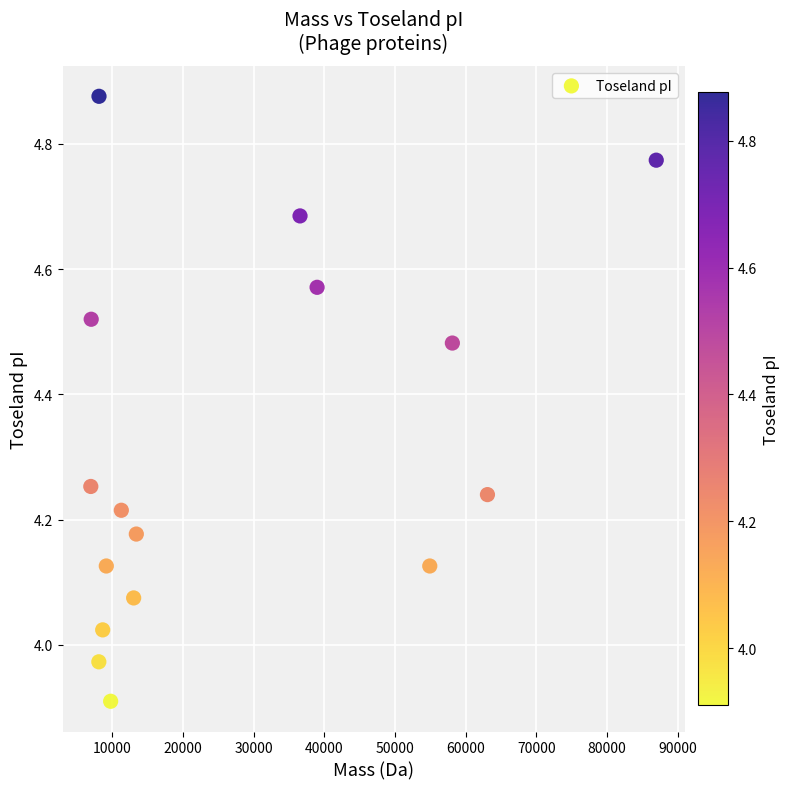

What is the range of X values (max minus min)?

80060.8